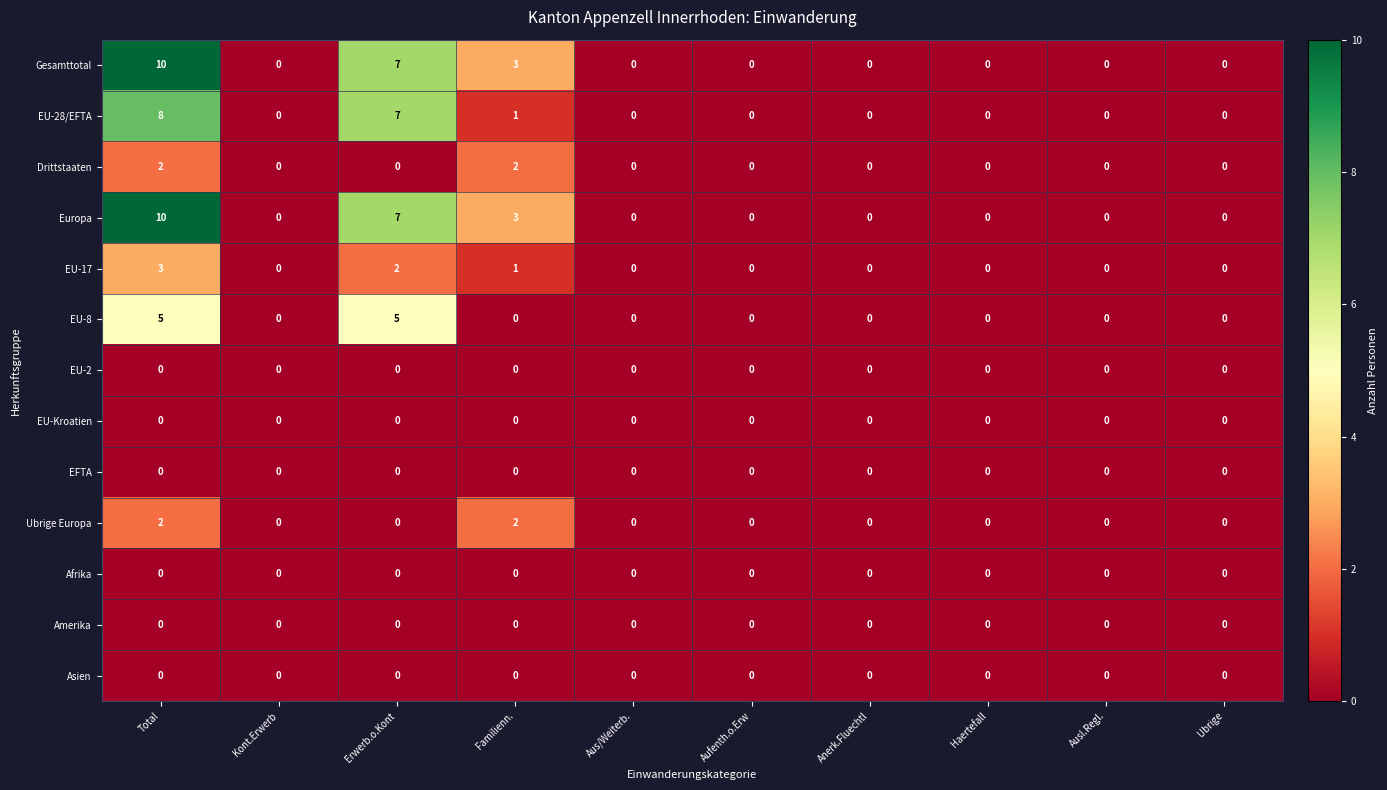

The EU-17 series shows 1 at Aufenth.o.Erw. True or false?

False